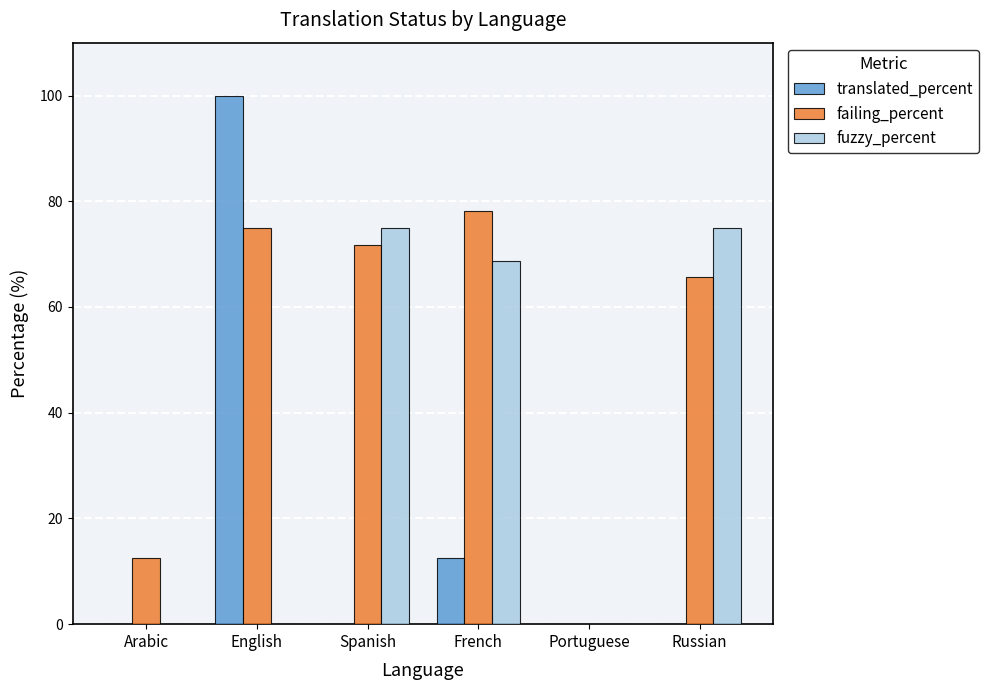

Does the chart contain stacked bars?

No